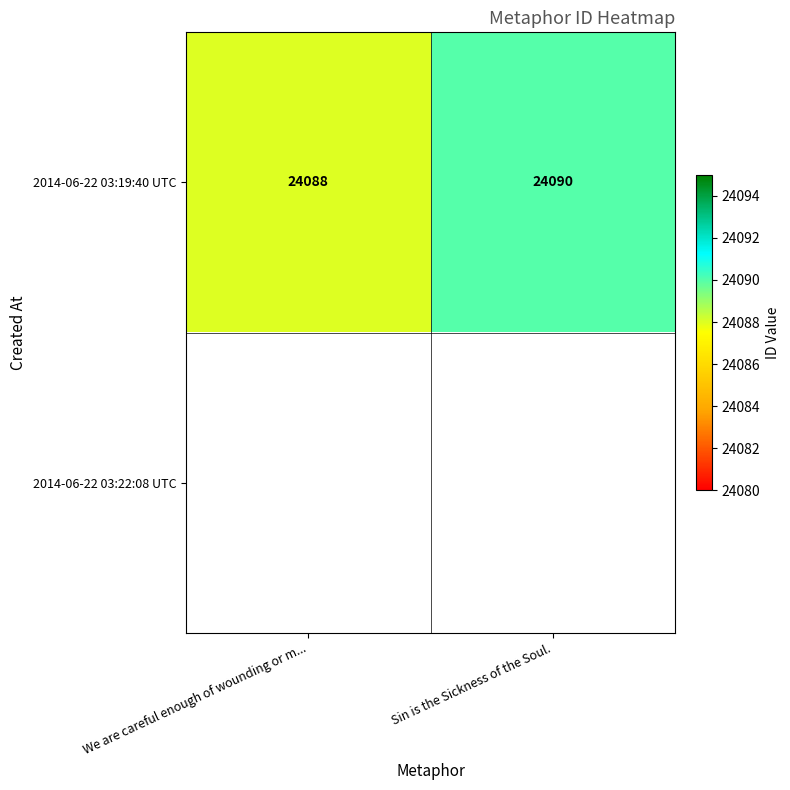

Which category has the lowest value across all series?

We are careful enough of wounding or m...